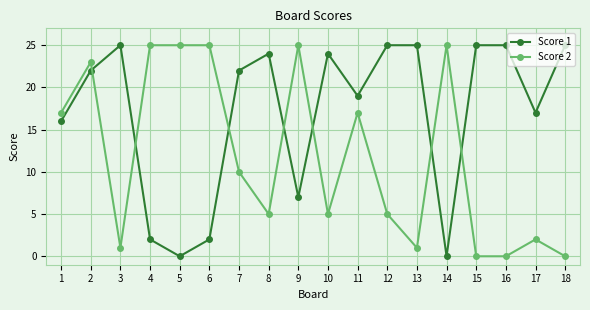

Where do Score 1 and Score 2 first cross each other?

2 and 3